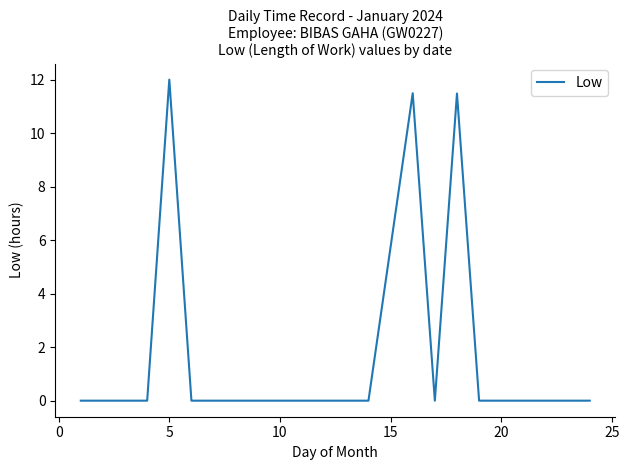

What is the difference between the second highest and minimum values?

11.5